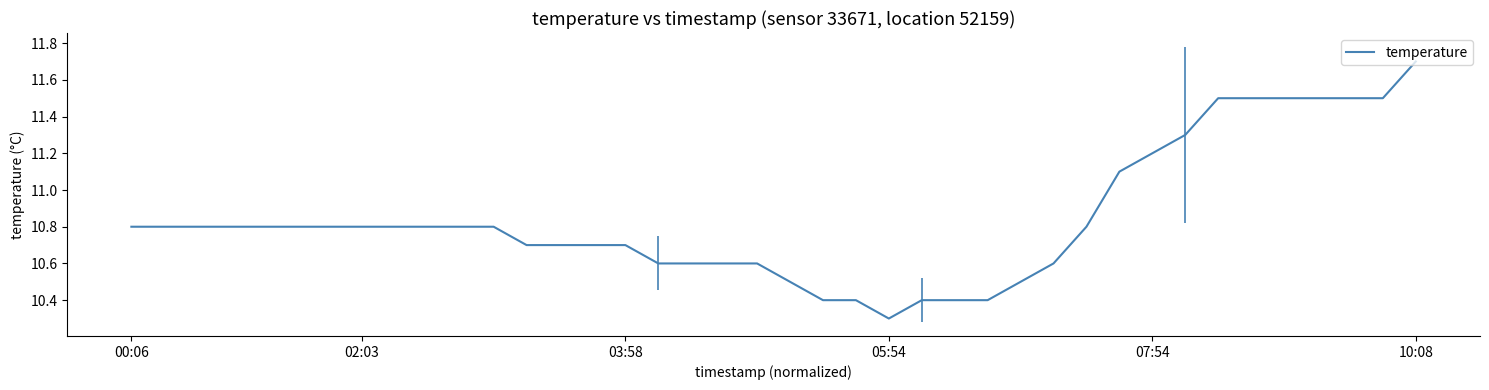

What is the minimum value shown in the chart?

10.3